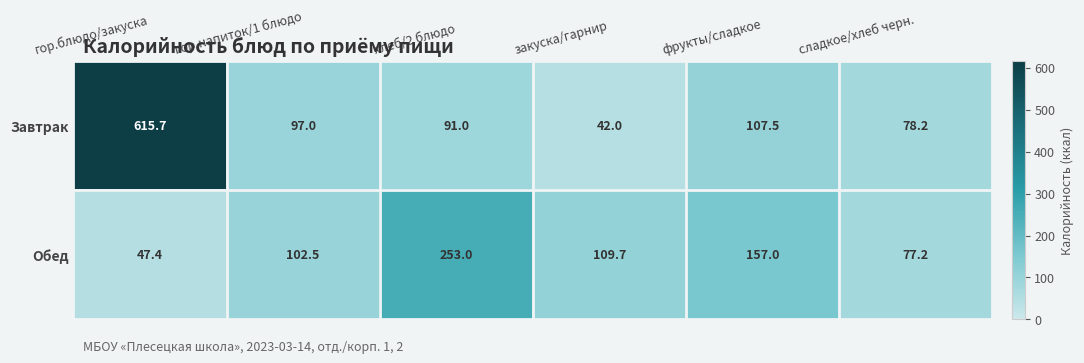

Is it true that Завтрак equals 97.0 at гор.напиток/1 блюдо?

True